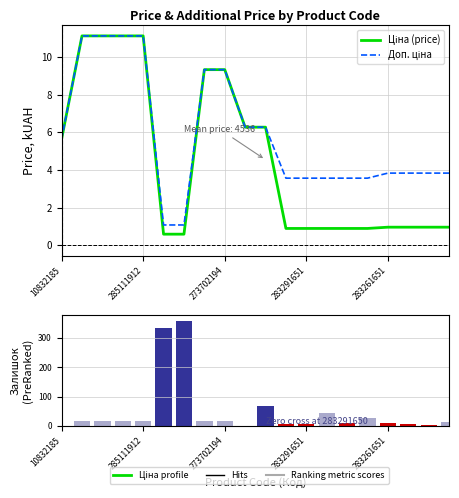

At 10832185, list the series in order from smallest to largest.

Залишок, Ціна (price), Доп. ціна